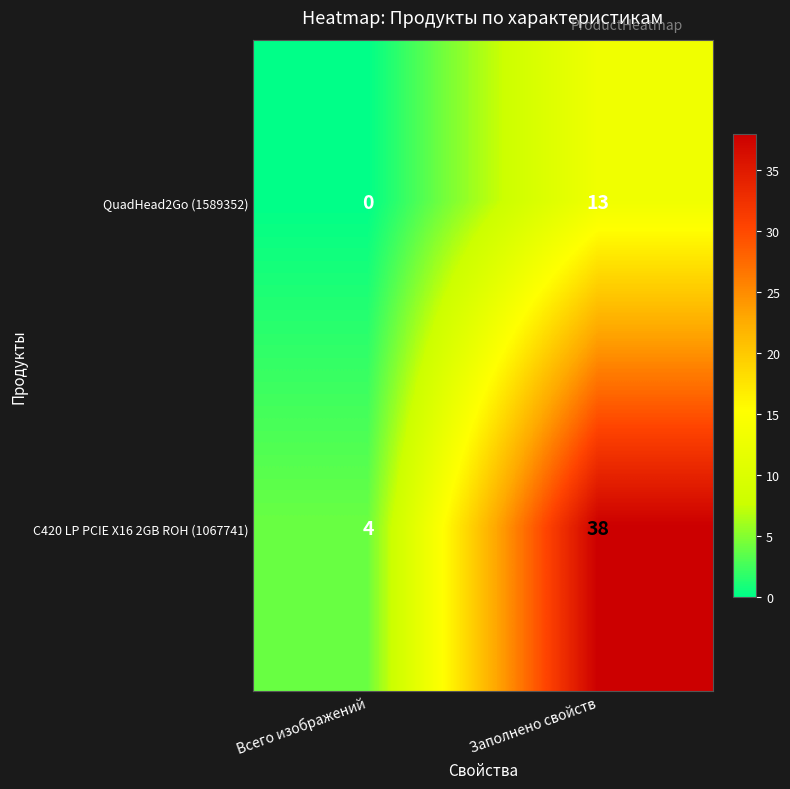

The QuadHead2Go (1589352) series shows 3 at Заполнено свойств. True or false?

False